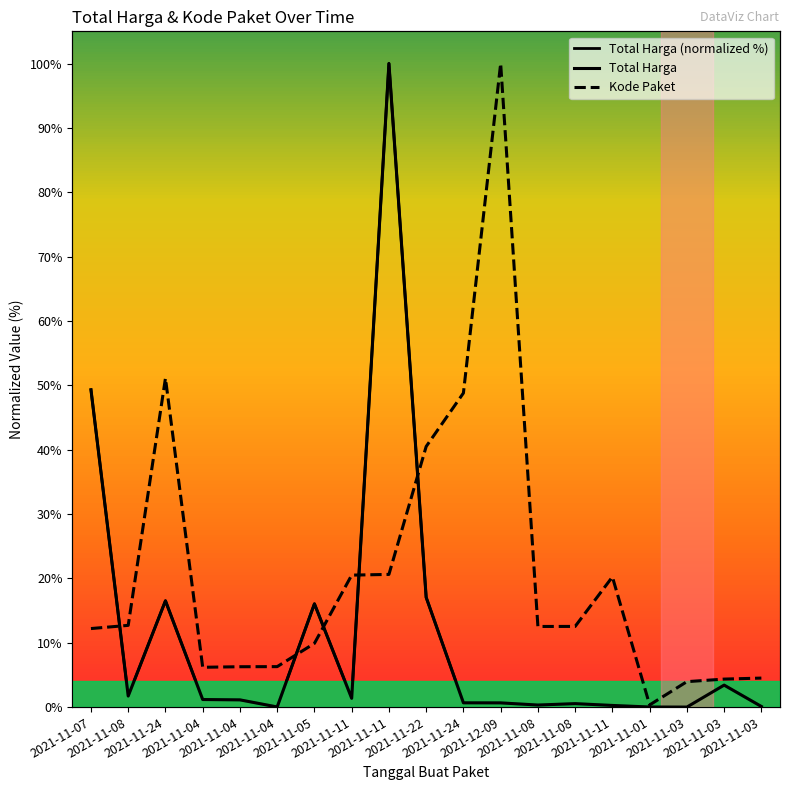

Which series has the widest spread of values?

Total Harga (normalized %)